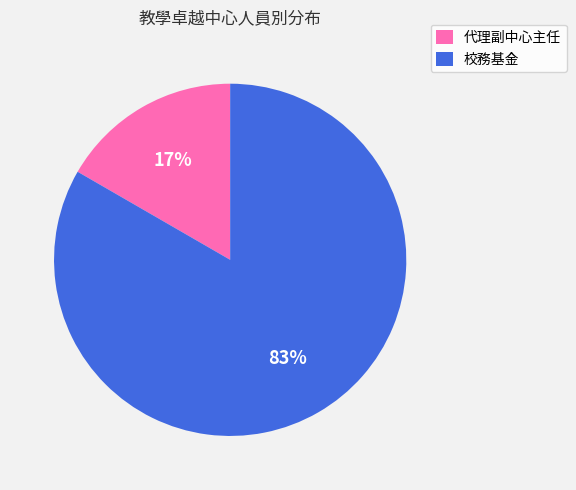

Which slice is the largest?

校務基金